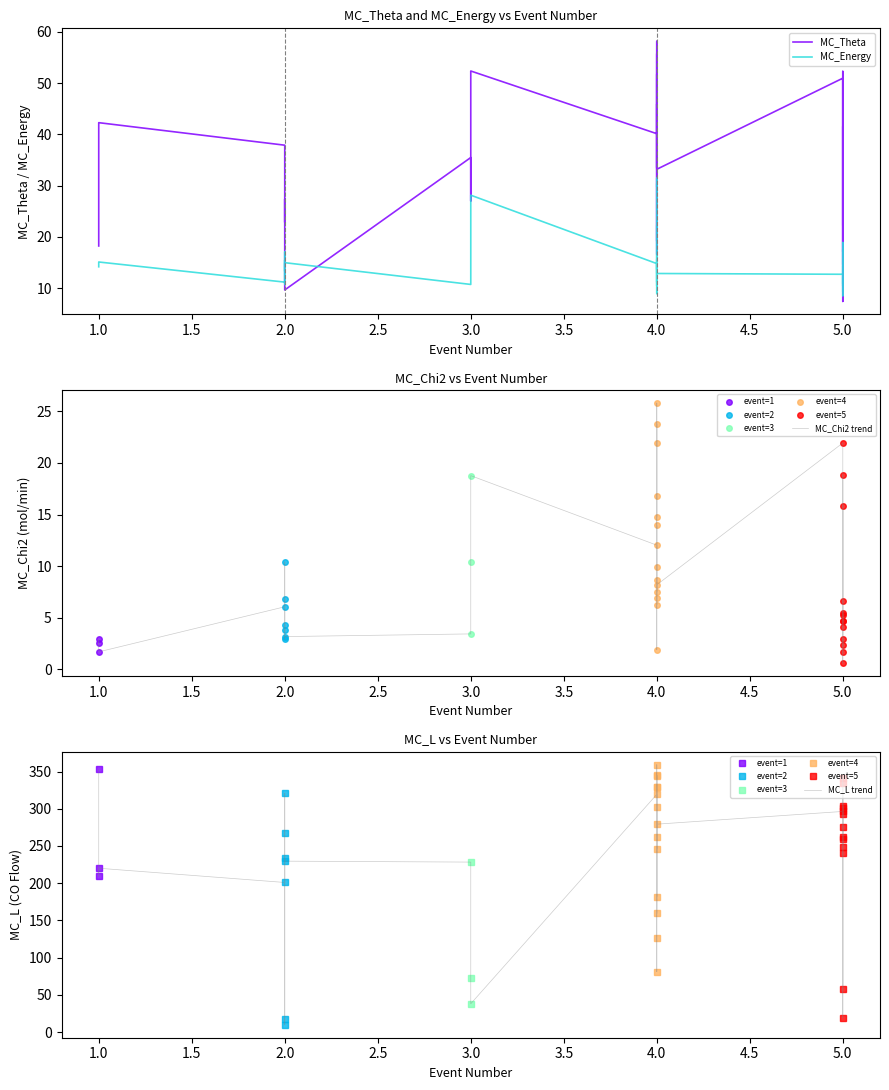

What is the sum of all MC_L trend values?

9301.4